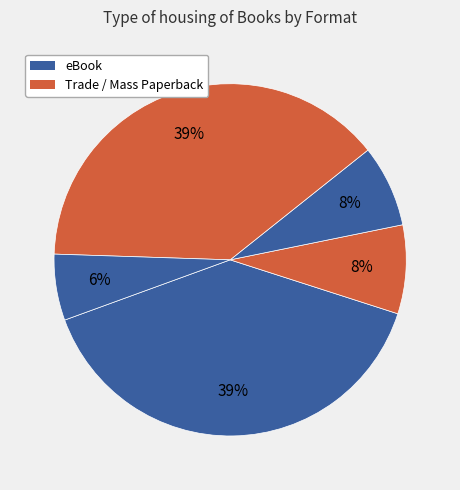

Is there a majority slice in this chart?

No